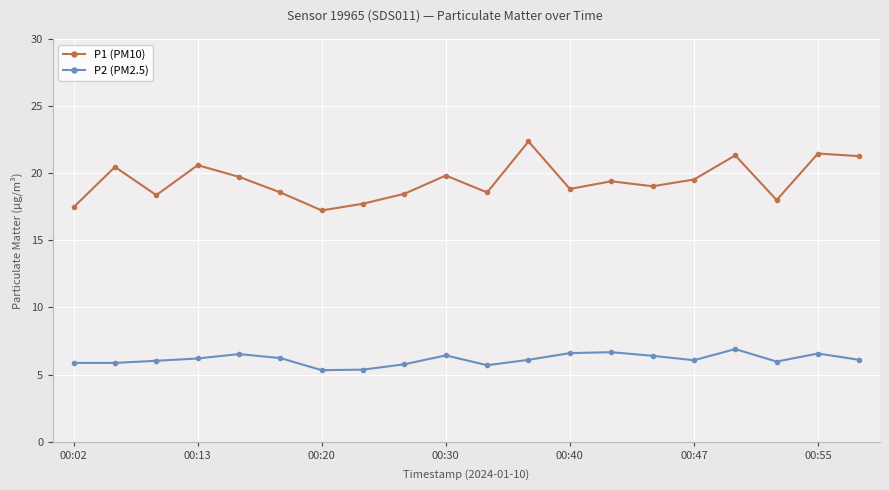

List the series in order of their overall mean, highest first.

P1 (PM10), P2 (PM2.5)